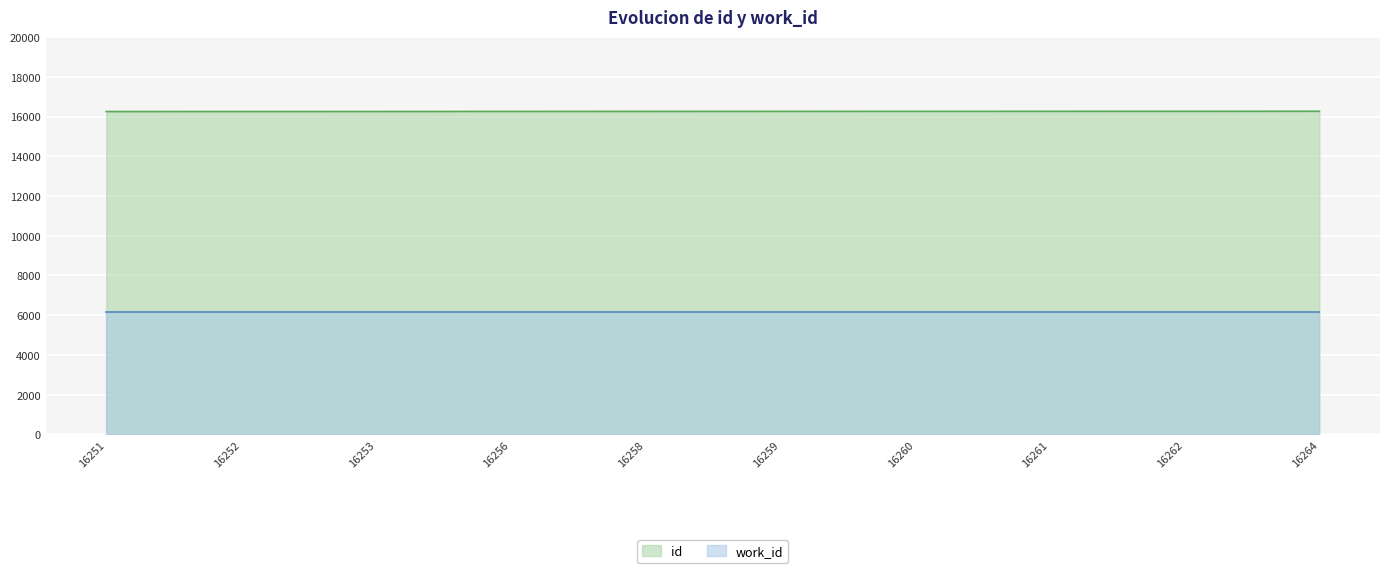

Which label corresponds to the largest value in the chart?

16264